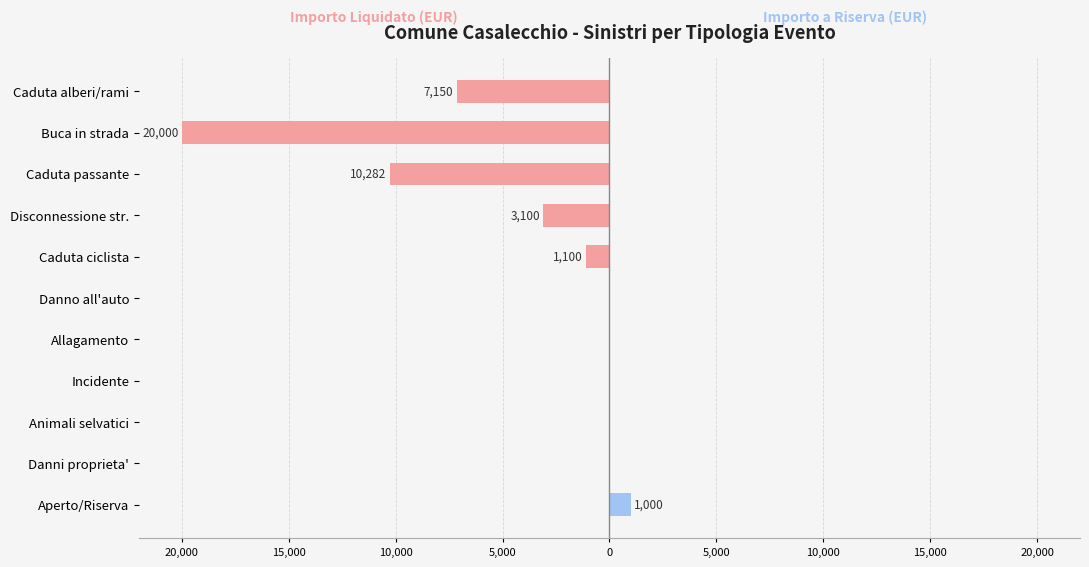

Which series has the widest spread of values?

Importo Liquidato